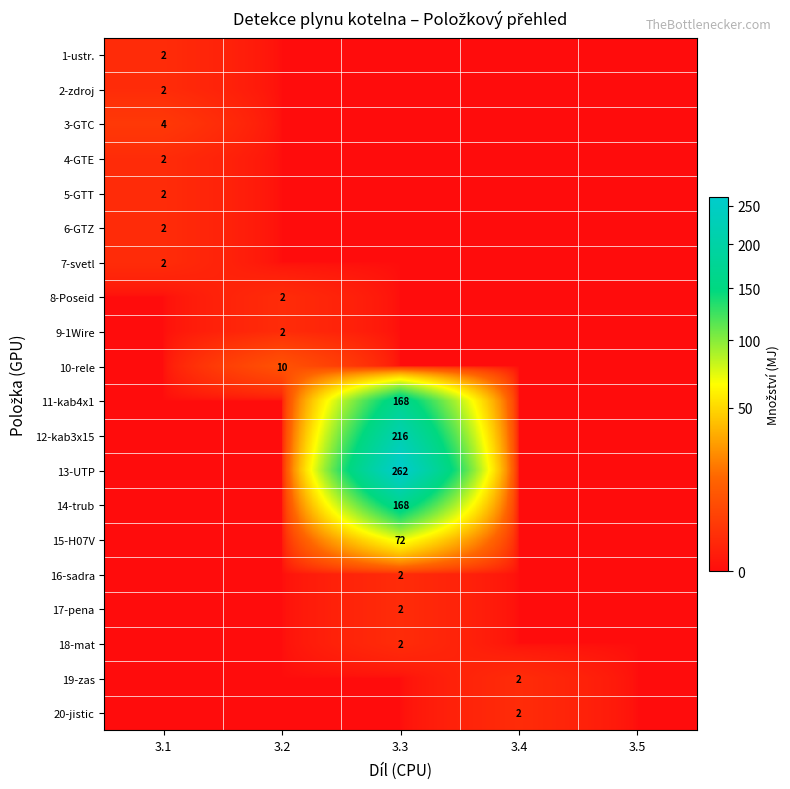

Is the value of 7-svetl at 3.1 greater than the value of 11-kab4x1 at 3.3?

No